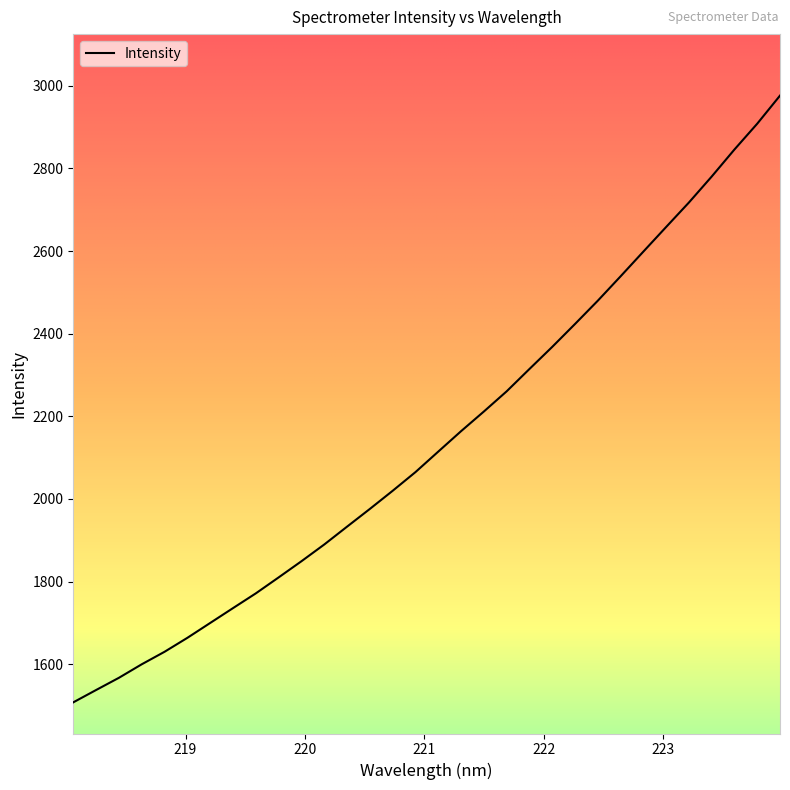

What is the smallest value displayed?

1507.9